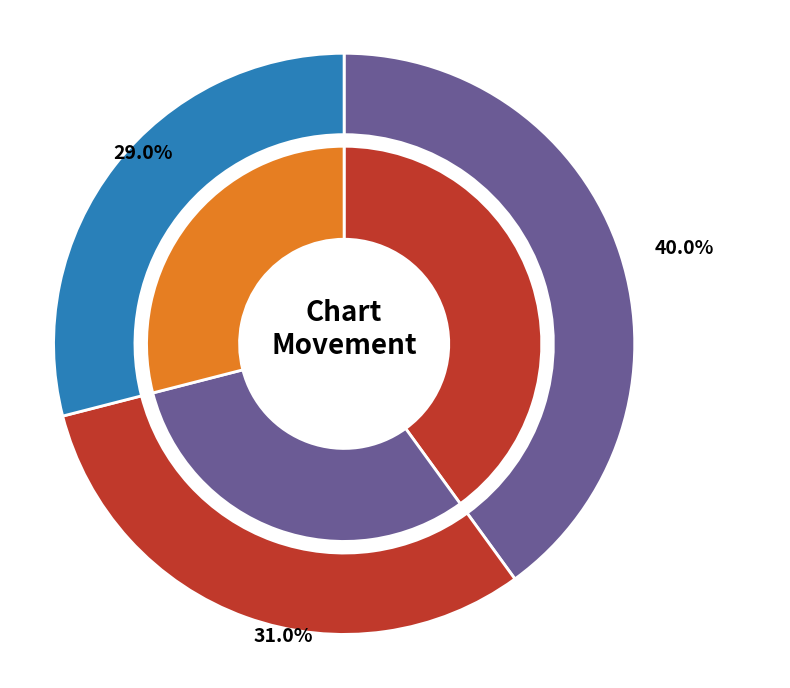

To the nearest percent, what percentage of the pie is down?

31%